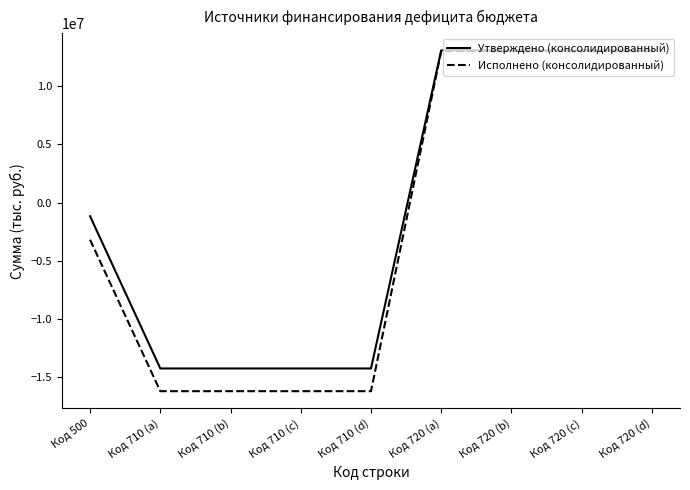

True or false: Утверждено (консолидированный) has a value of -9494984.3 at Код 710 (d).

False